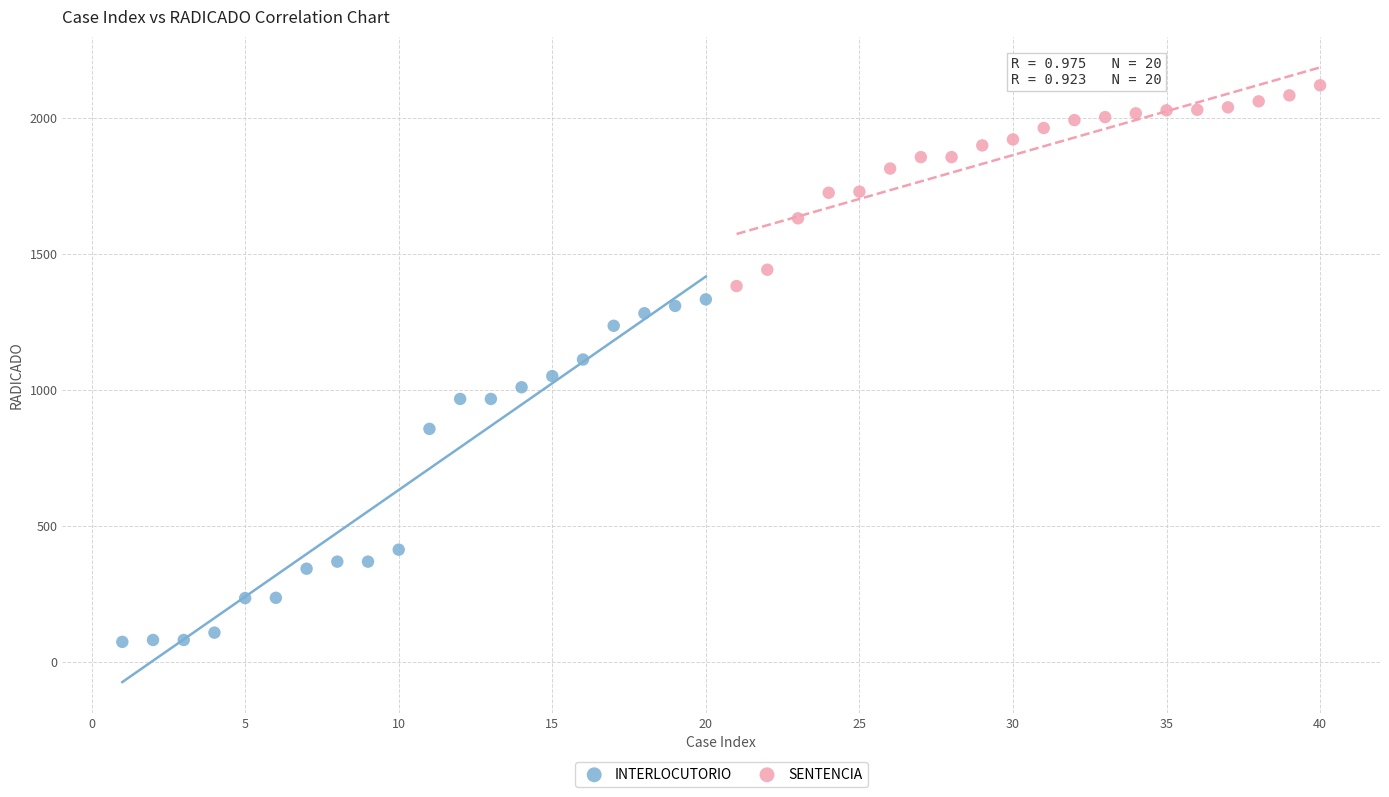

Which series contains the lowest Y value?

INTERLOCUTORIO